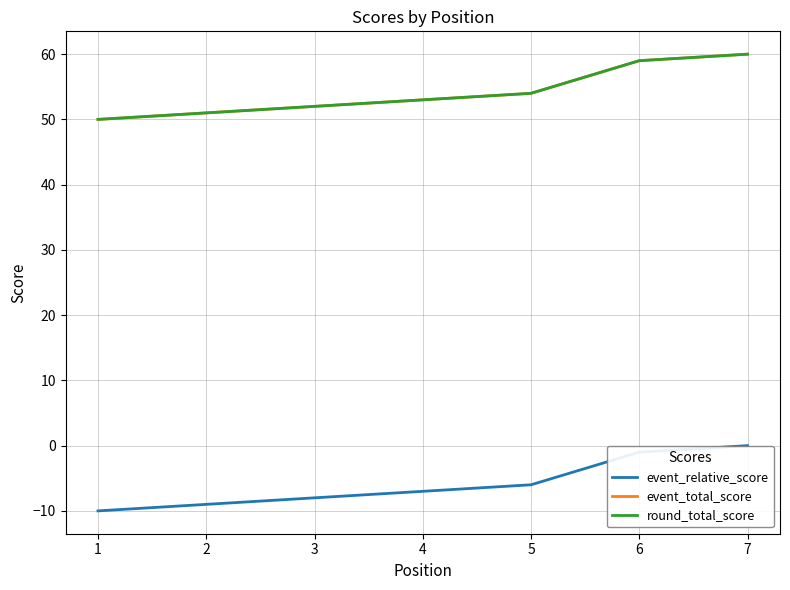

True or false: event_relative_score and event_total_score intersect in this chart.

False